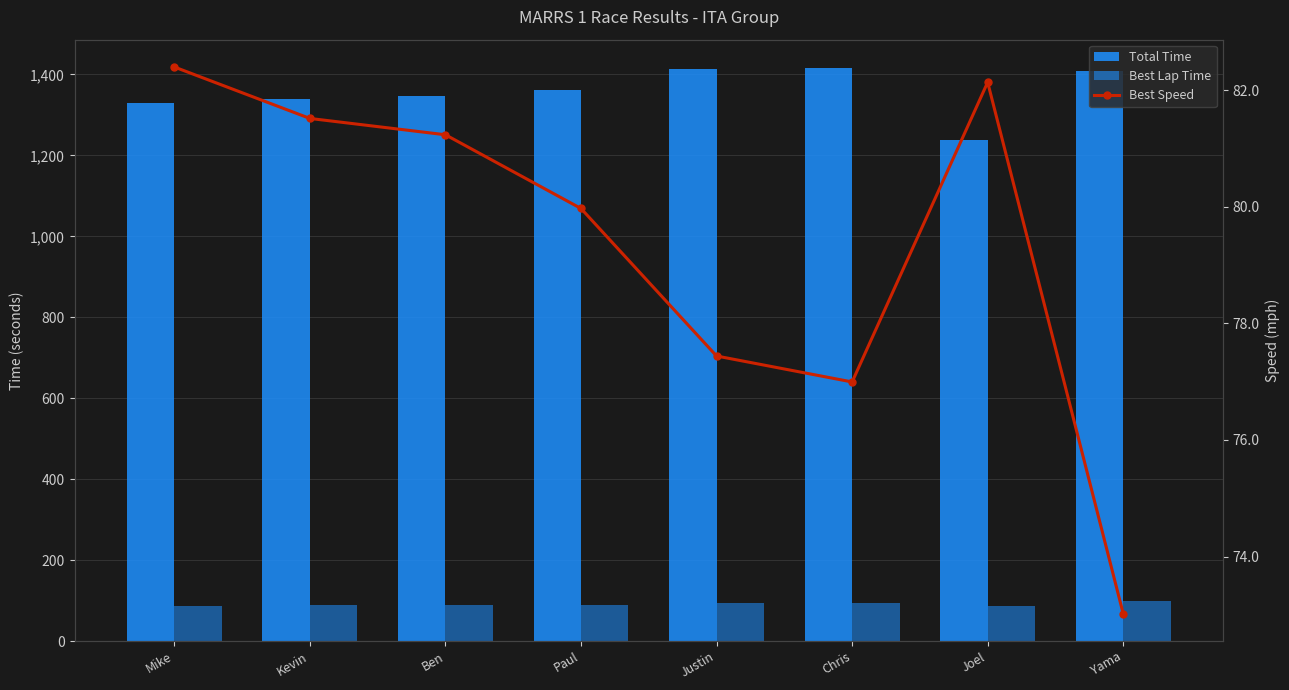

True or false: Best Lap Time has a value of 143.9 at Joel.

False